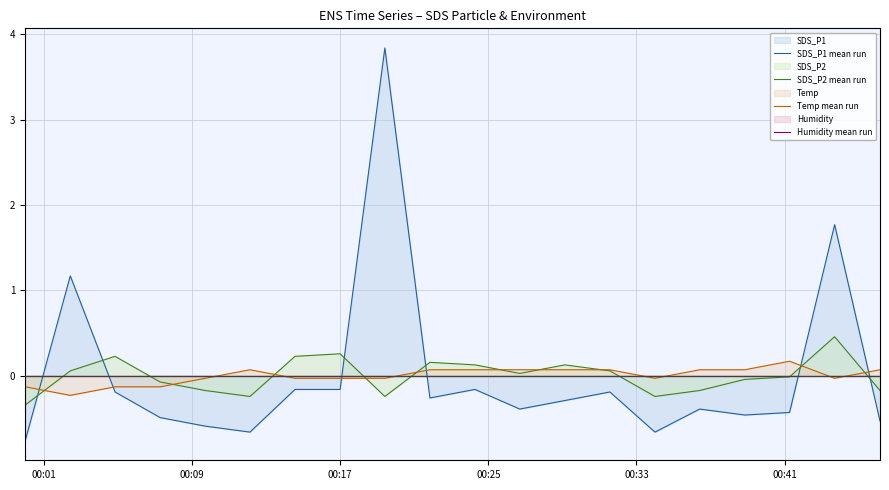

What is the maximum value for SDS_P2 mean run?

0.5